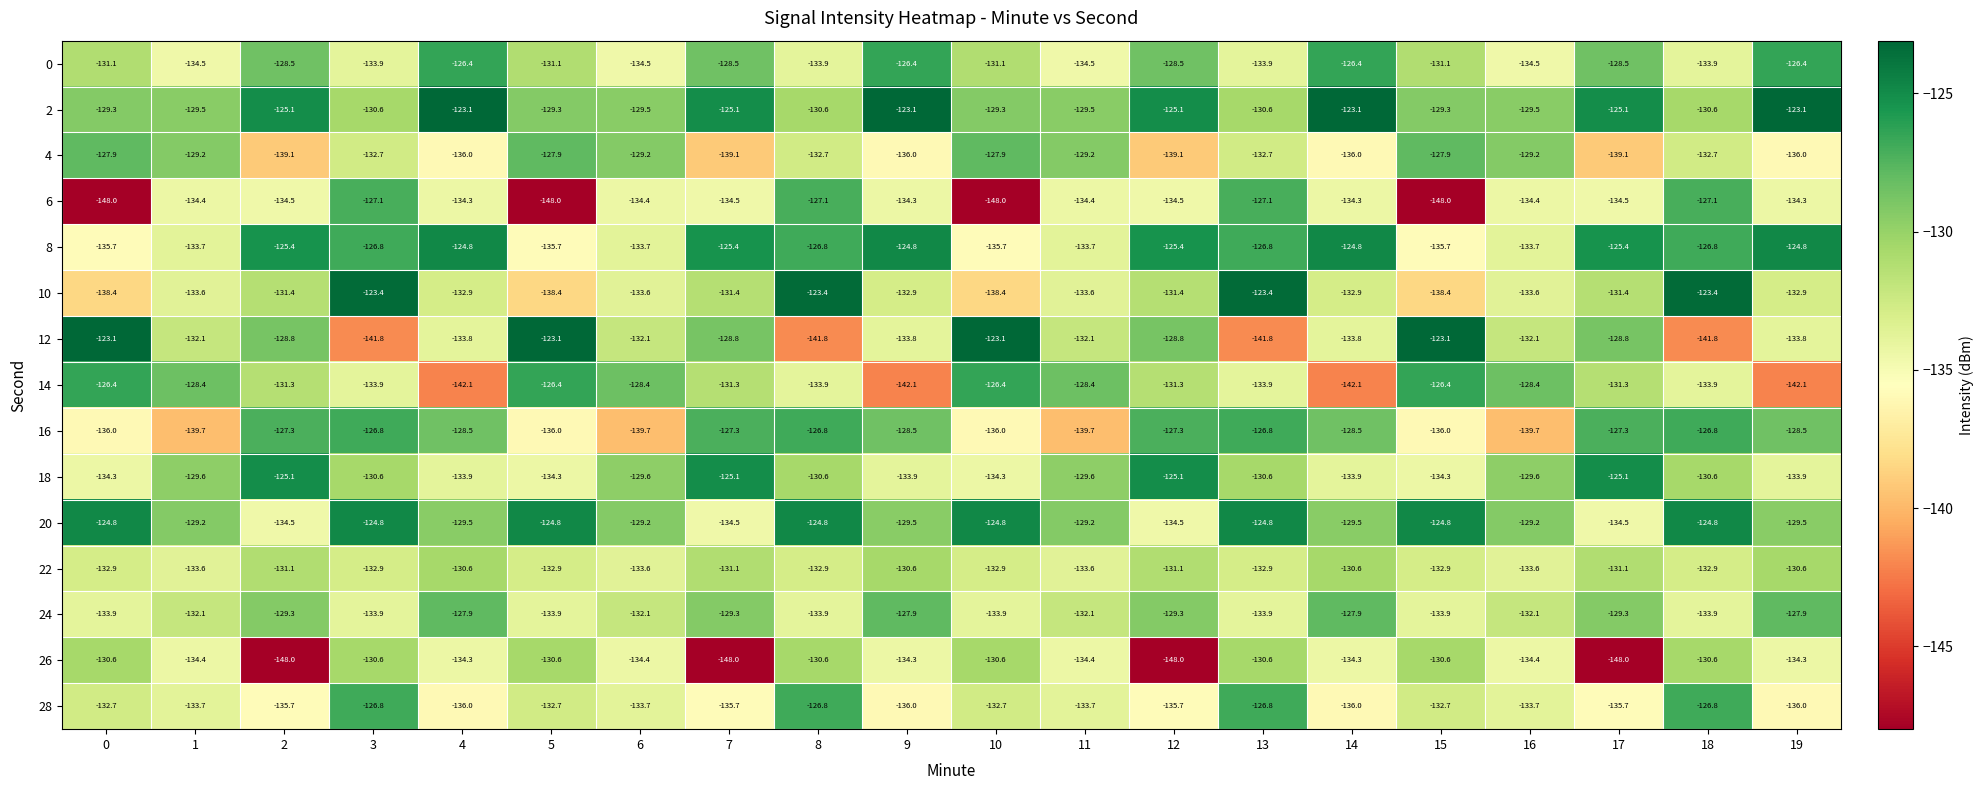

What is the maximum value shown in the chart?

-123.1